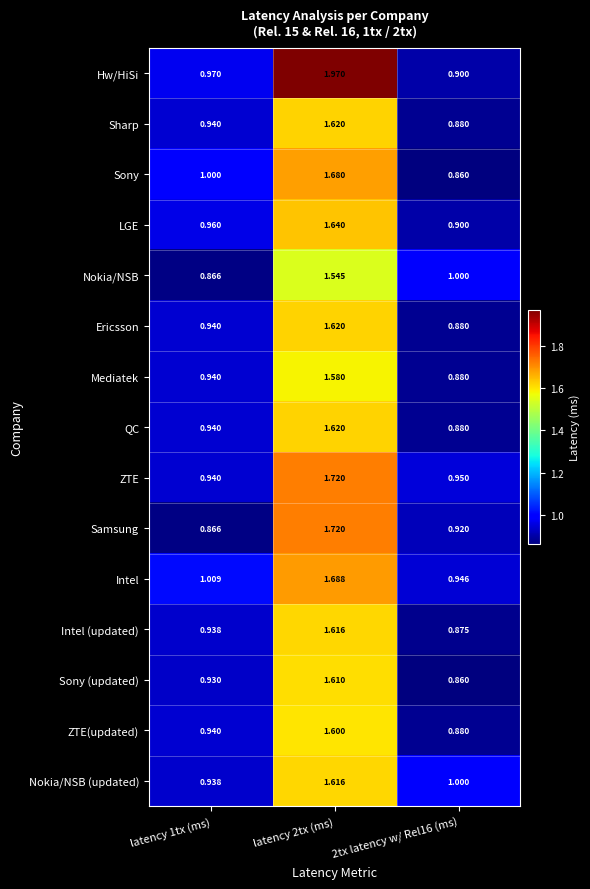

Which series has the largest total across all categories?

Hw/HiSi